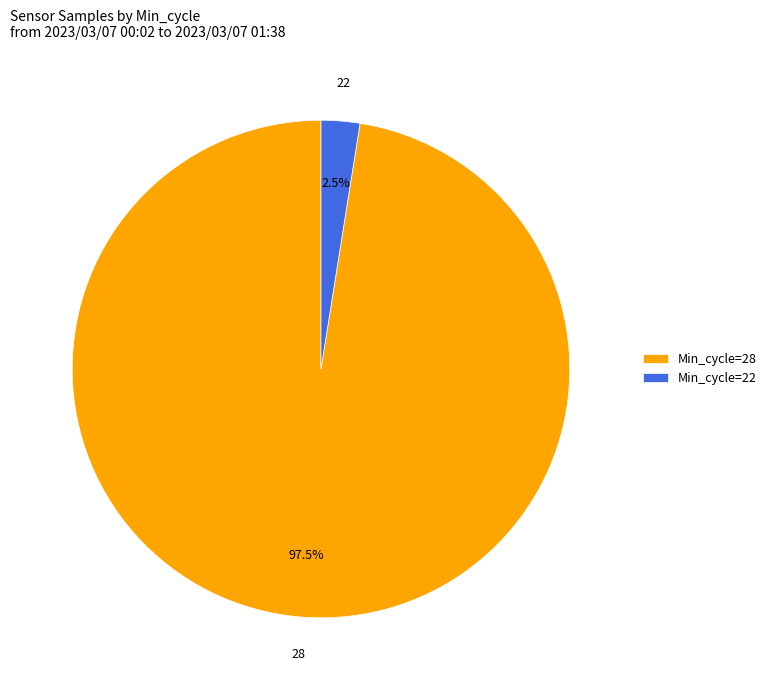

What portion of the pie excludes Min_cycle=28?

2.5%